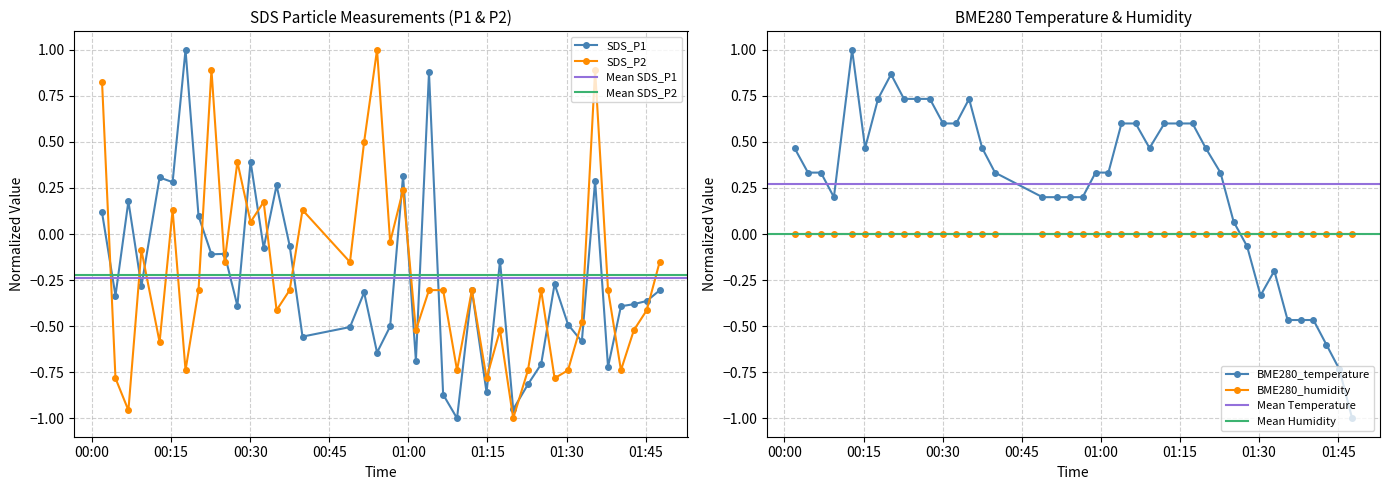

True or false: SDS_P1 has more than 1 interior local peaks.

True